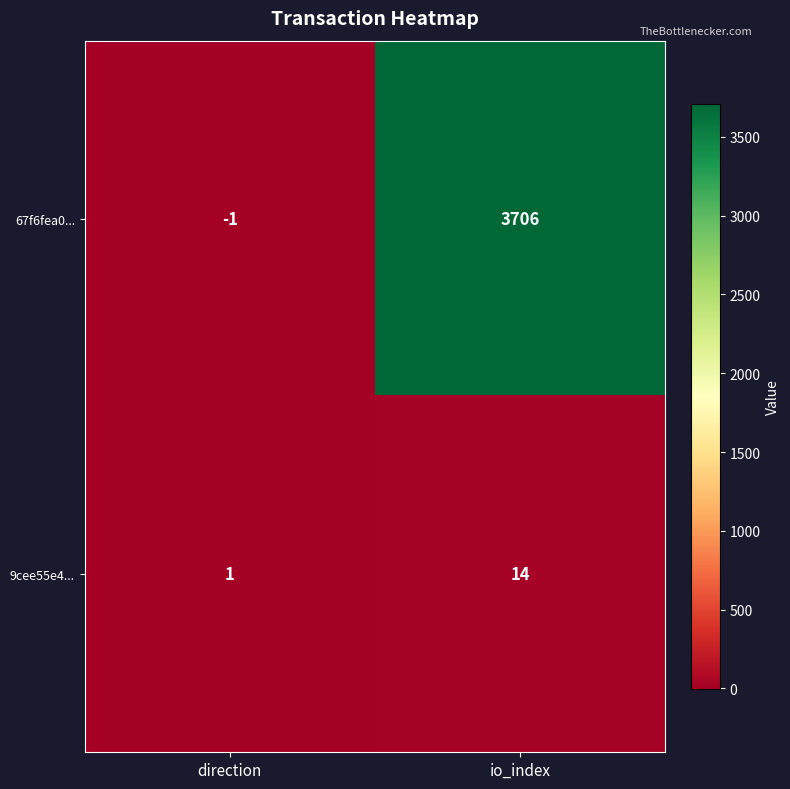

List the series in order of their peak value, highest first.

67f6fea0..., 9cee55e4...